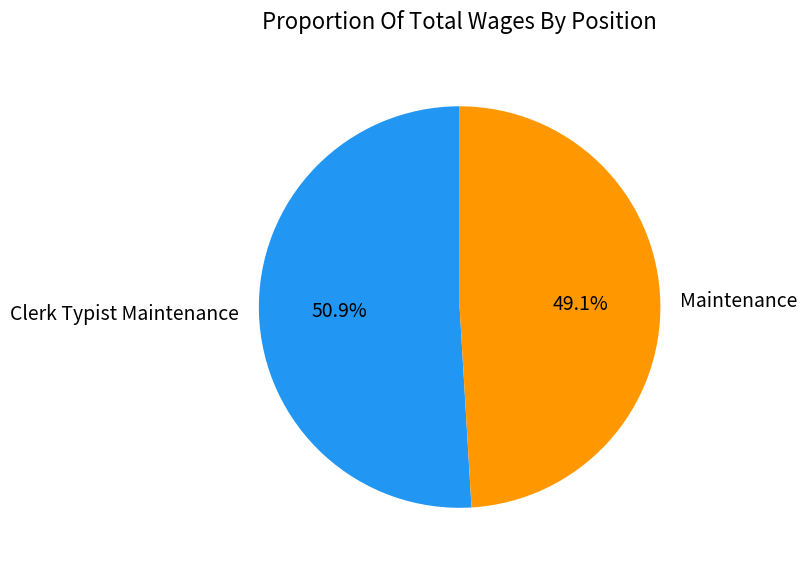

What percentage is the Maintenance slice, to the nearest percent?

49%